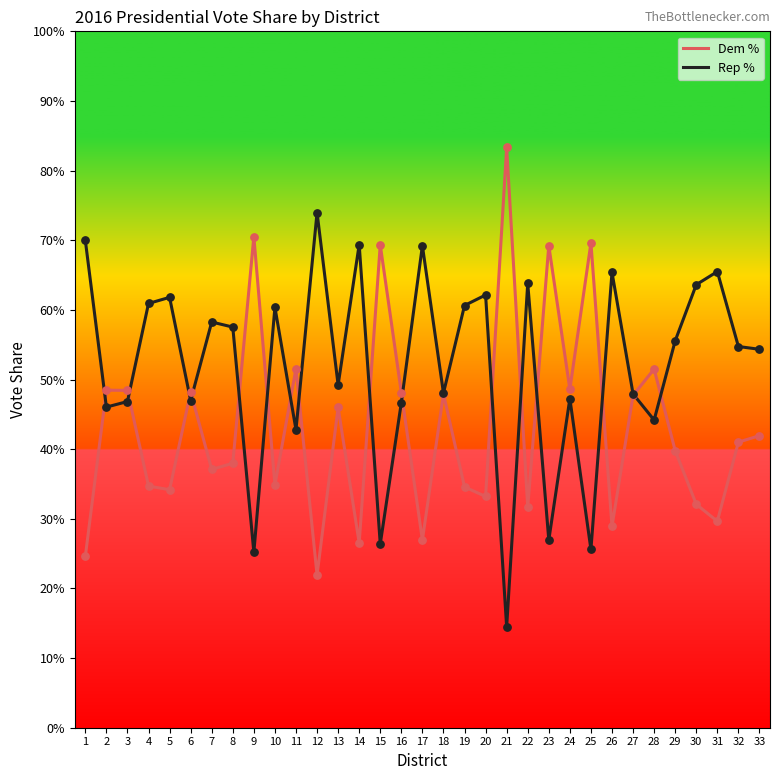

Which series has the largest total across all categories?

Rep %